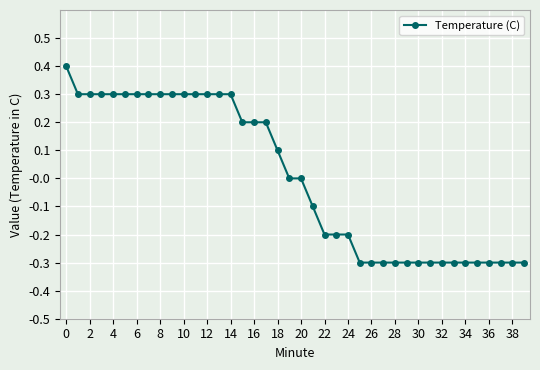

How many lines are shown in the chart?

1